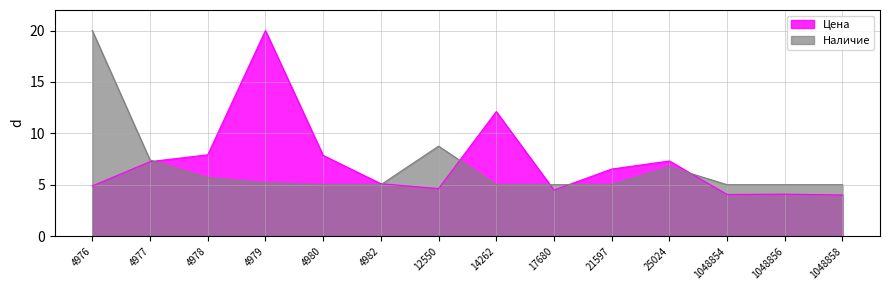

Where is the first local minimum for Цена?

12550